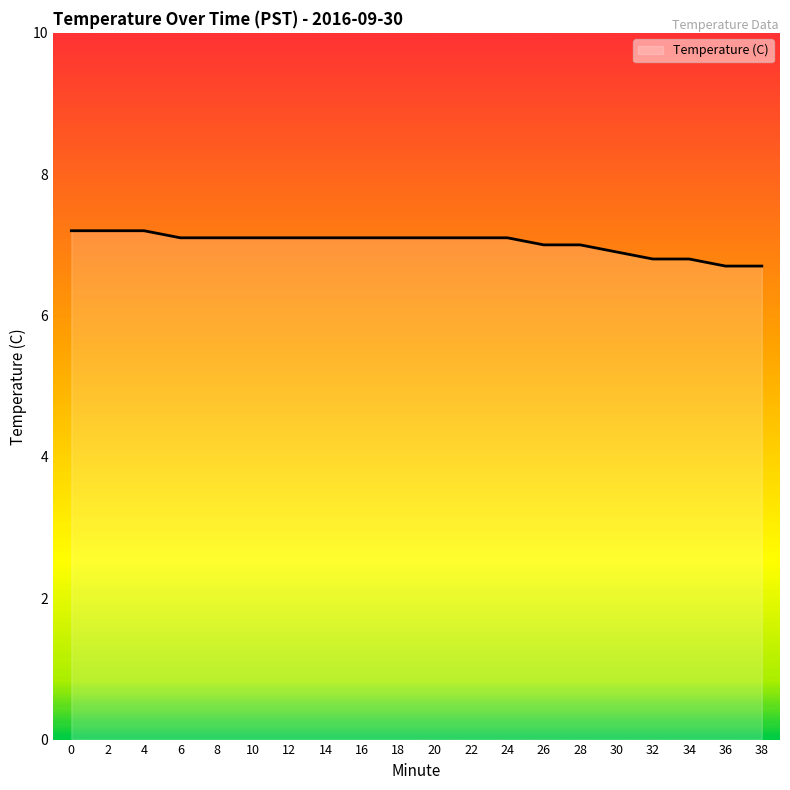

How many values are between 7 and 8?

15